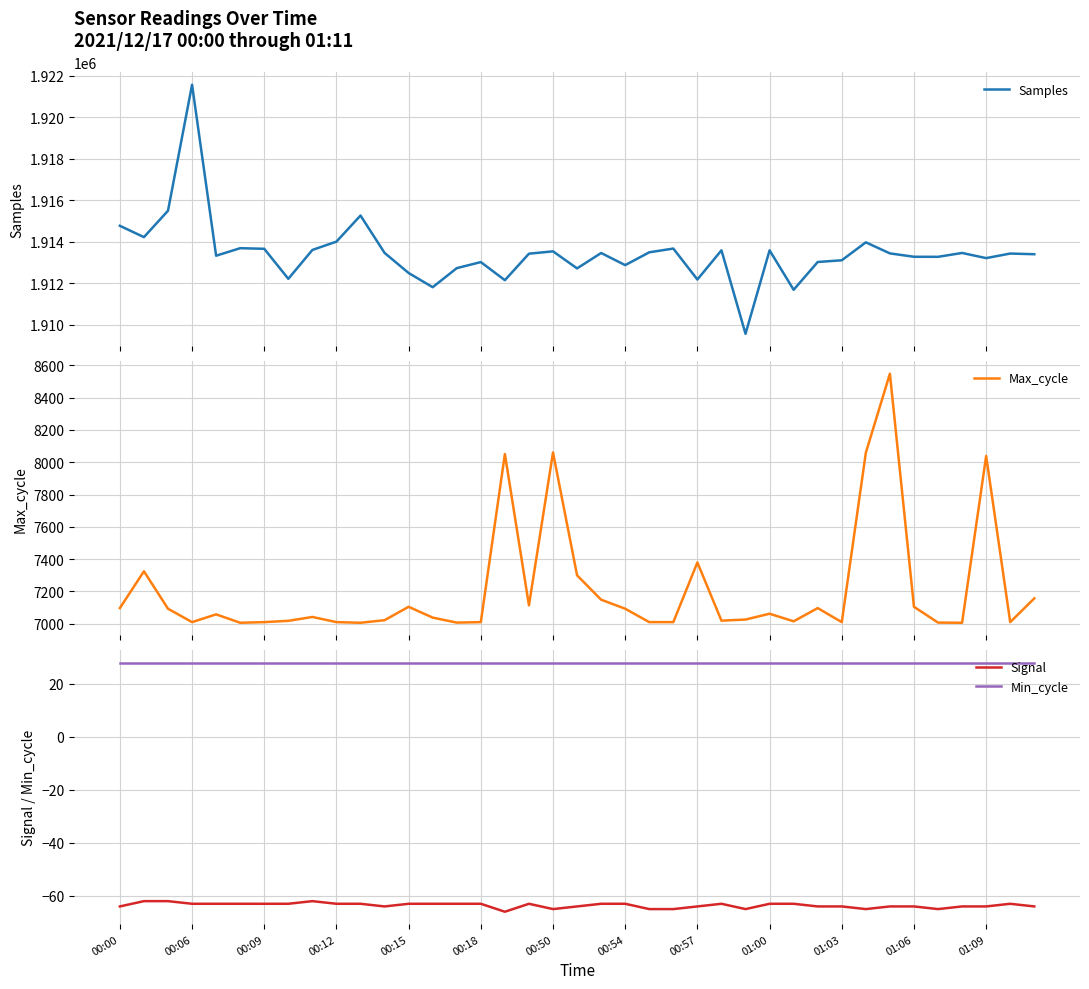

What is the highest value of the Samples series?

1921563